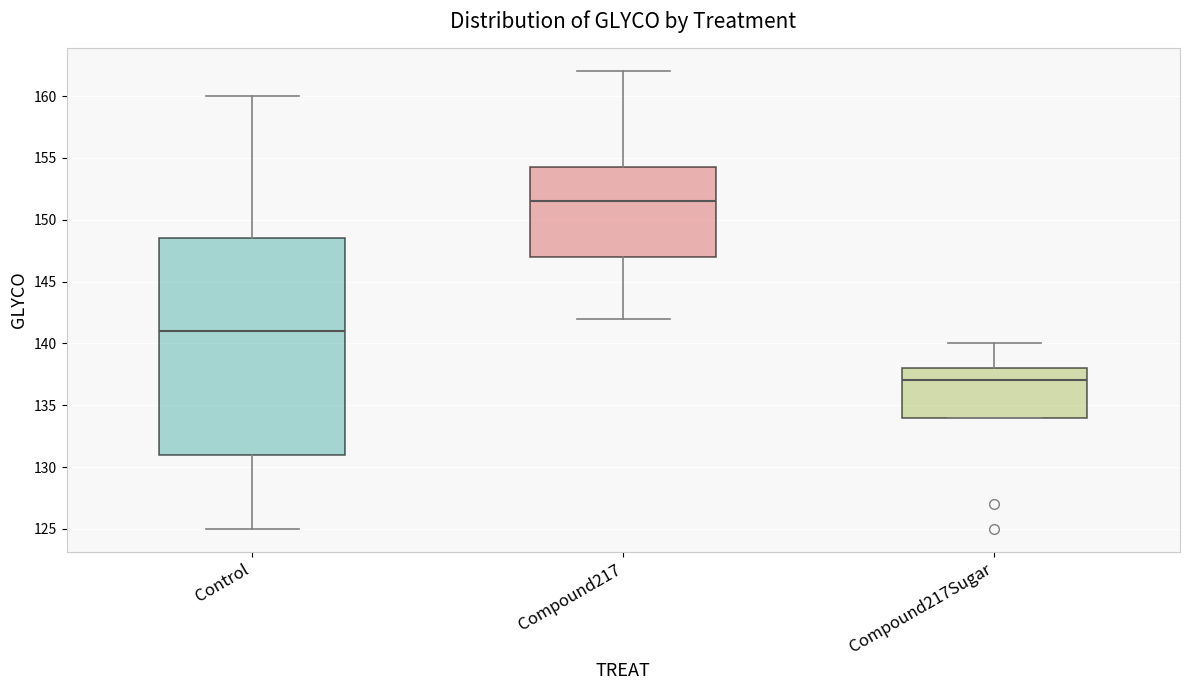

Reading left to right, transcribe this box plot: for each box, give where its median line is, the range the box spans, and where its two whiskers end, as read against the y-axis. The values are not printed on the chart, so give them approximately, as read against the axis.

Control: median 141.0, box 131.0 to 148.5, whiskers 125.0 to 160.0
Compound217: median 151.5, box 147.0 to 154.5, whiskers 142.0 to 162.0
Compound217Sugar: median 137.0, box 134.0 to 138.0, whiskers 134.0 to 140.0